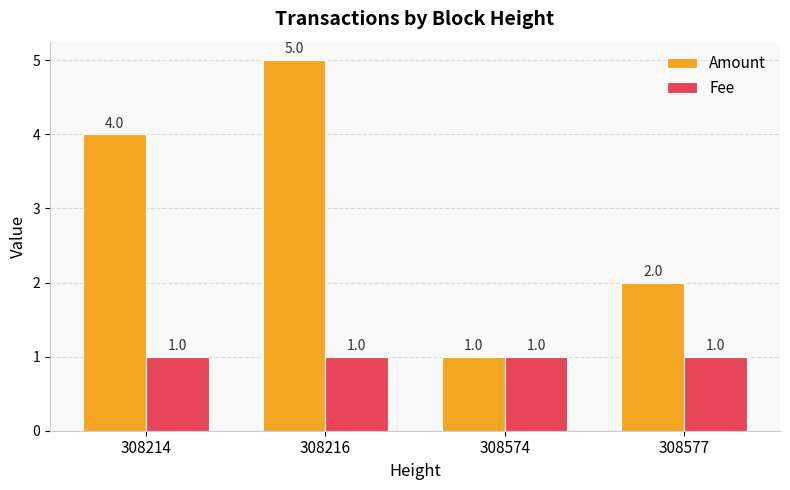

Which series has the widest spread of values?

Amount